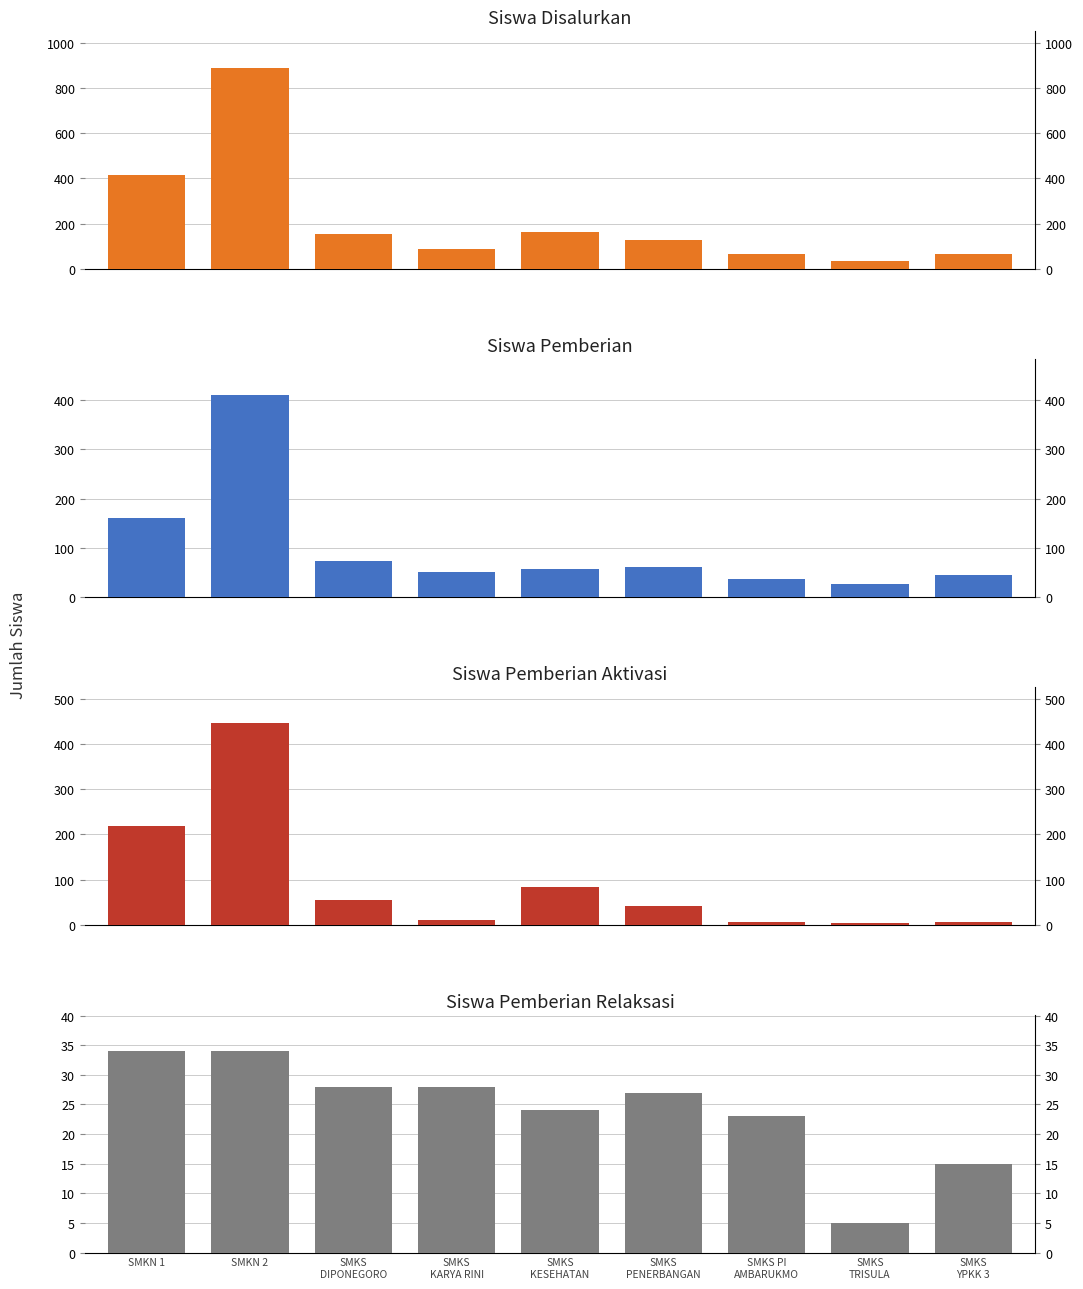

What position from the right is SMKS
TRISULA?

2